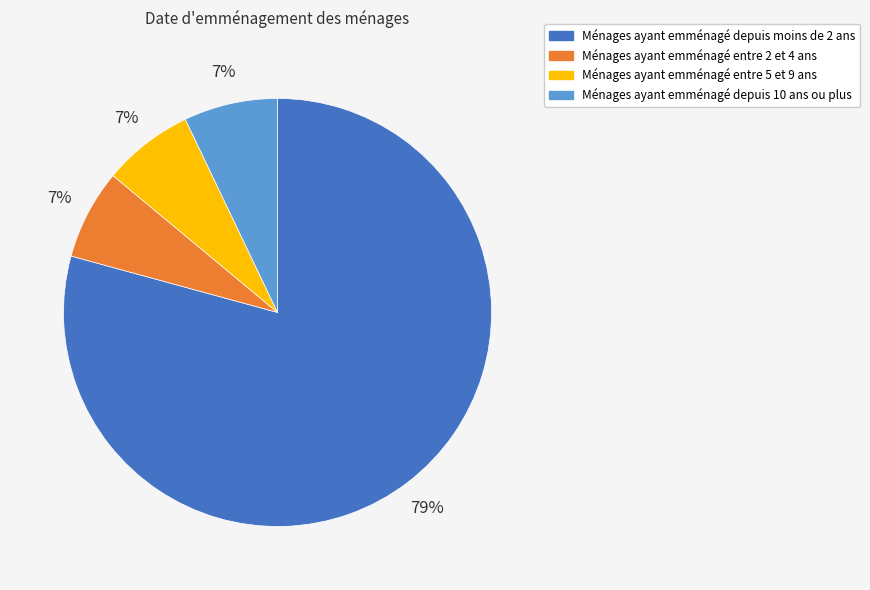

Does any single category account for the majority?

Yes